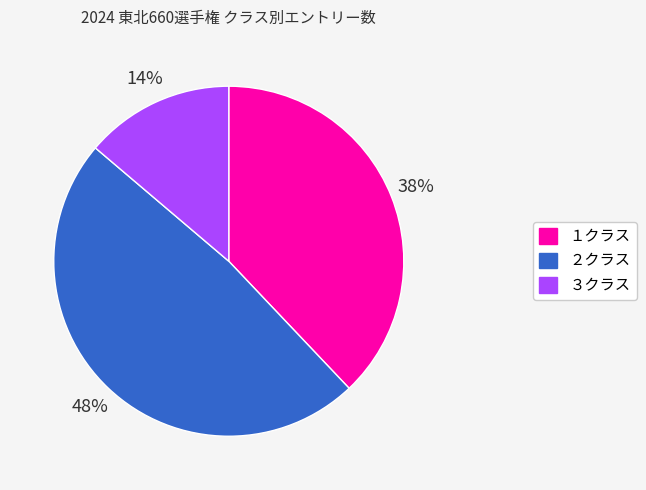

Count the number of slices in the pie.

3